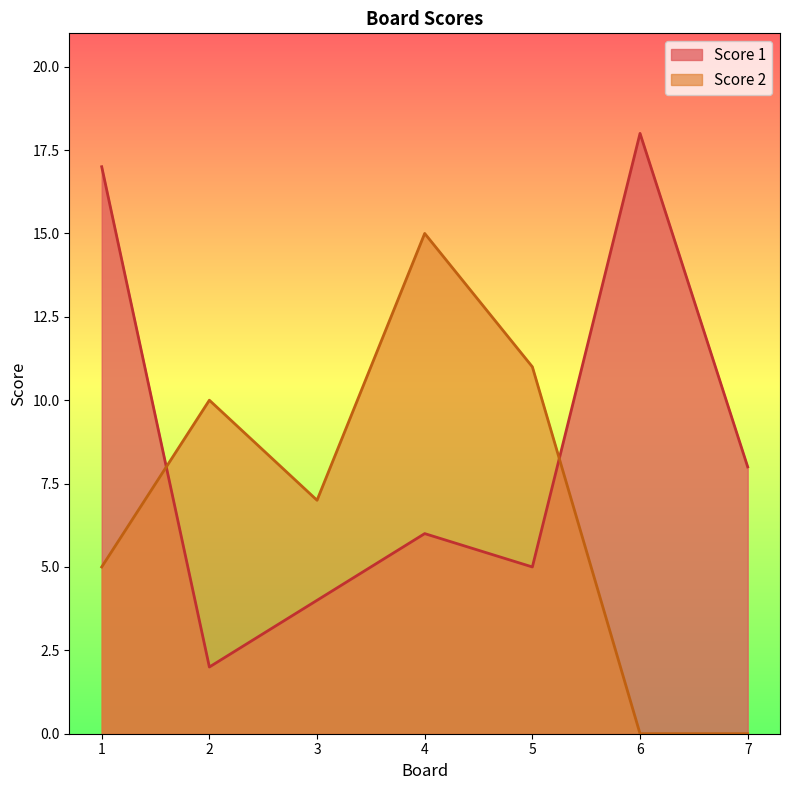

How many distinct data groups are displayed?

2